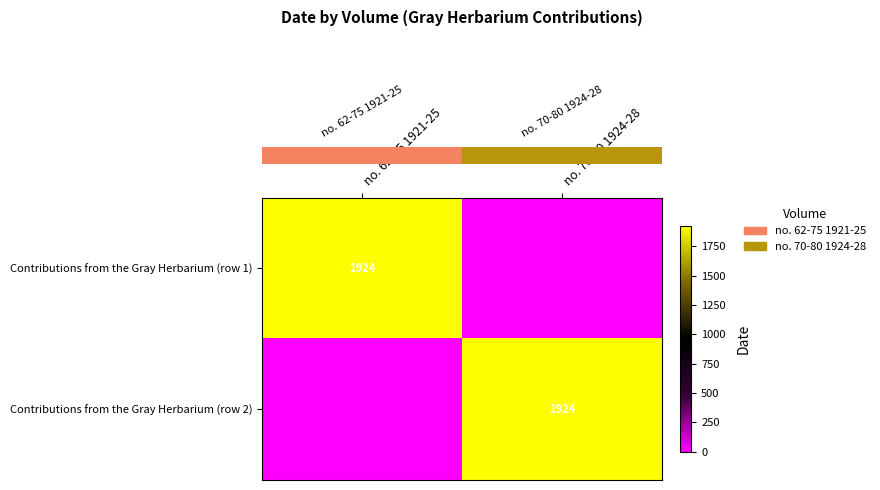

Is it true that row_0 equals 620 at no. 70-80 1924-28?

False